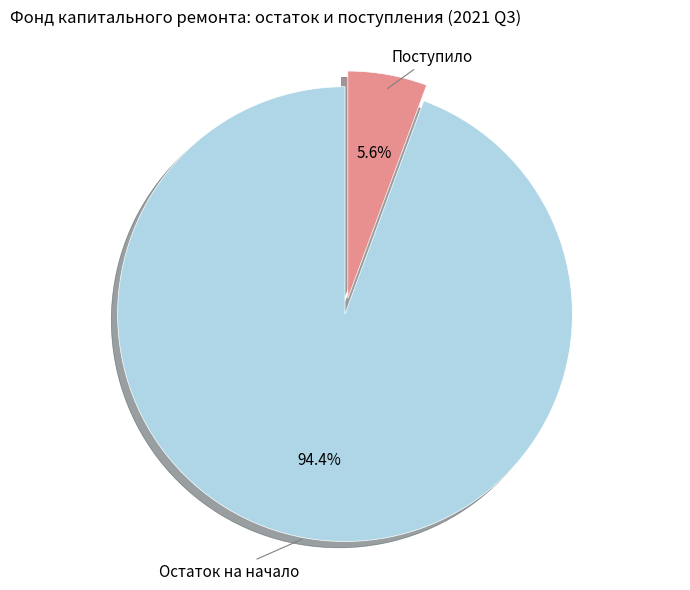

Which category has the biggest portion of the pie?

Остаток на начало